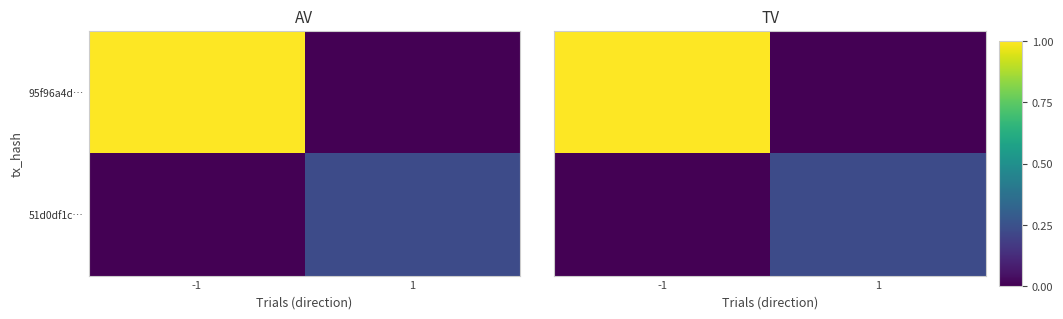

List the series in order of their overall mean, highest first.

95f96a4d…, 51d0df1c…